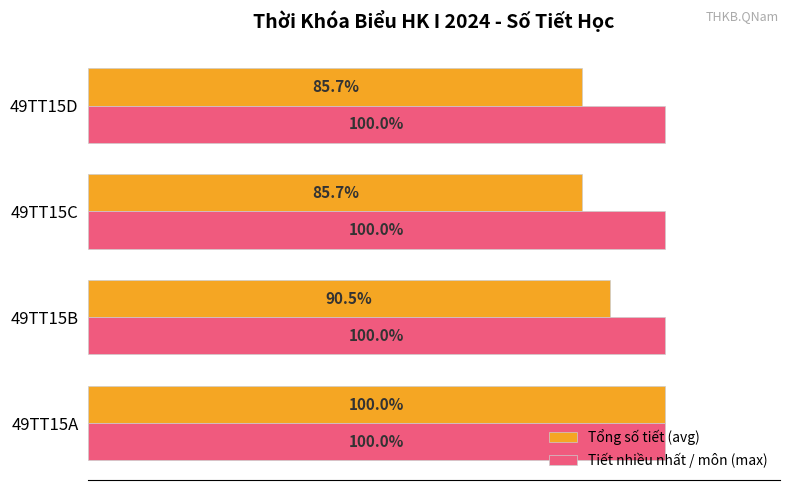

At 49TT15C, list the series in order from largest to smallest.

Tiết nhiều nhất / môn (max), Tổng số tiết (avg)